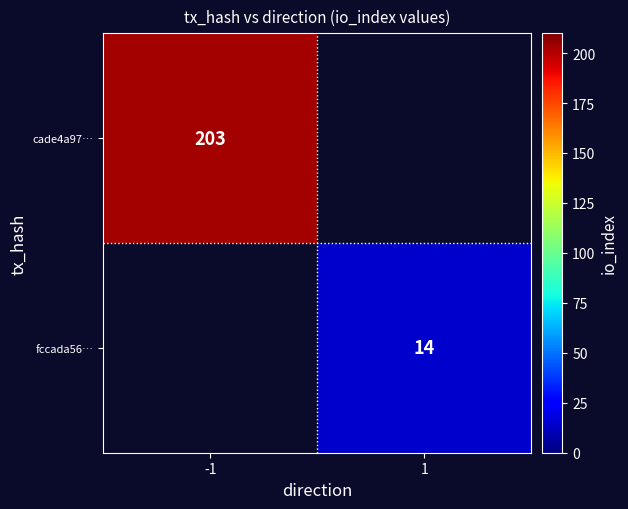

The value of cade4a97… at -1 is 42. True or false?

False